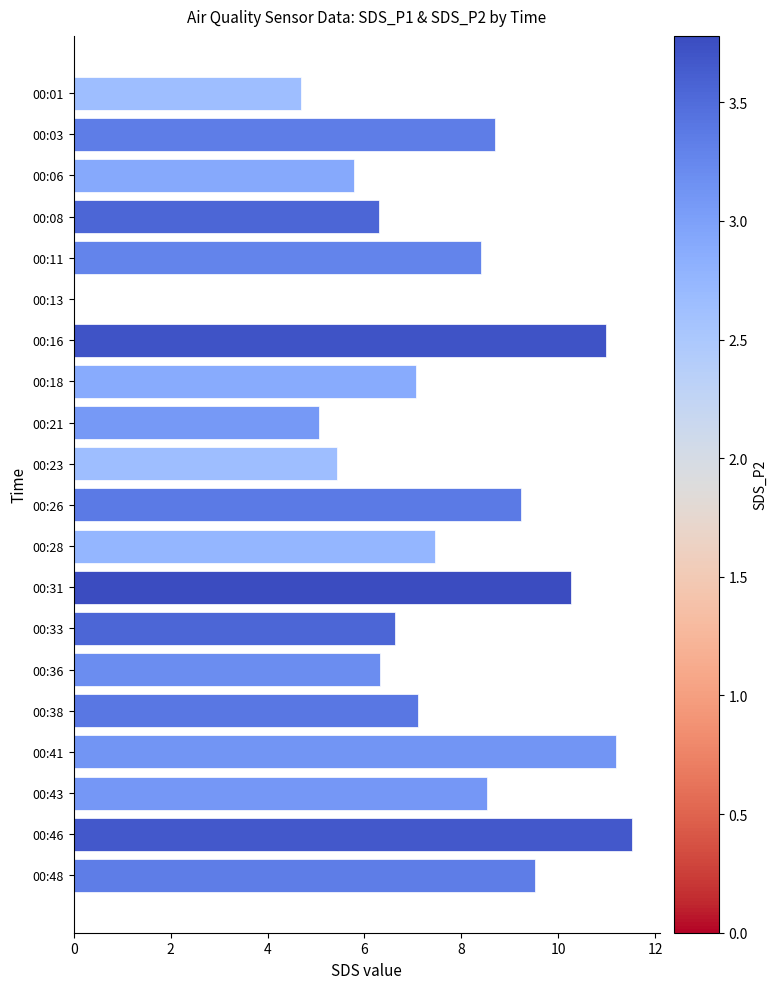

True or false: the data shows 8.5 at 00:43.

True